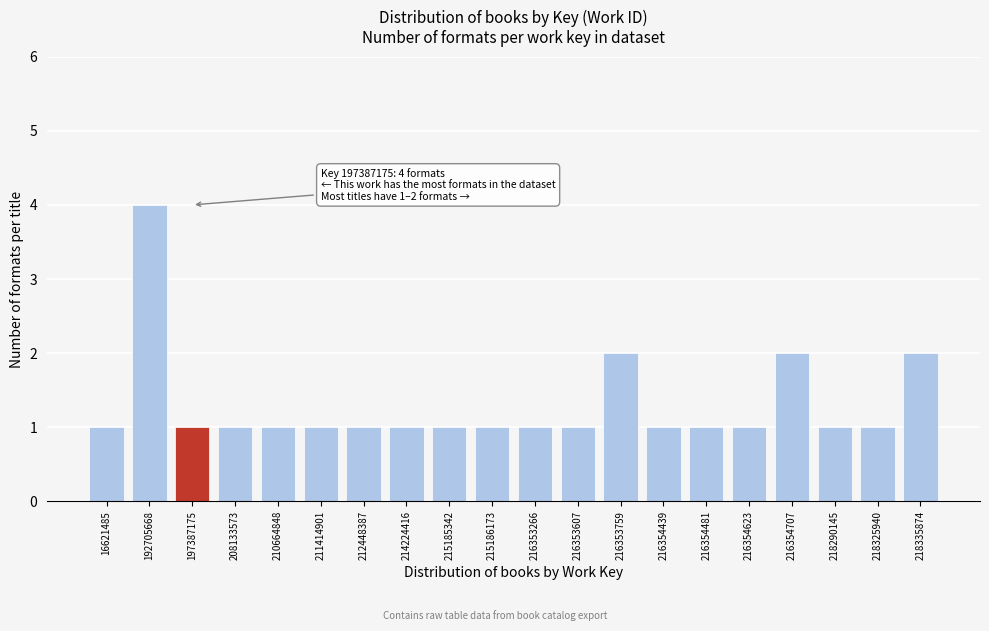

Reading right to left, transcribe all the data shown in this chart.

218335874=2	218325940=1	218290145=1	216354707=2	216354623=1	216354481=1	216354439=1	216353759=2	216353607=1	216353266=1	215186173=1	215185342=1	214224416=1	212448387=1	211414901=1	210664848=1	208133573=1	197387175=1	192705668=4	16621485=1